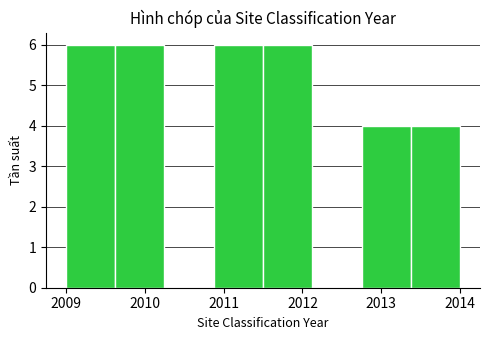

Reading left to right, list every bar in this chart as the range it spans on the x-axis followed by its height. Neither the bar edges nor the heights are printed on the chart, so give them approximately, as read against the axes.

2009.0 to 2009.6: 6
2009.6 to 2010.3: 6
2010.3 to 2010.9: 0
2010.9 to 2011.5: 6
2011.5 to 2012.1: 6
2012.1 to 2012.8: 0
2012.8 to 2013.4: 4
2013.4 to 2014.0: 4